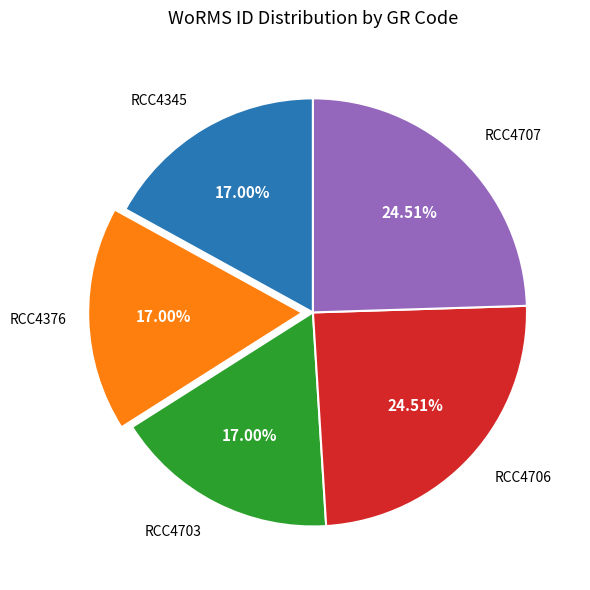

Is there a majority slice in this chart?

No